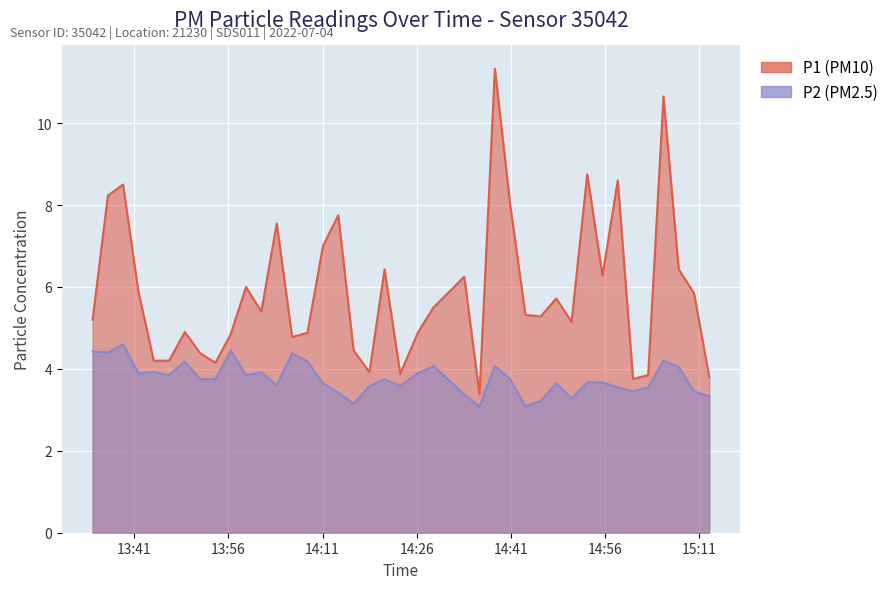

Rank the series by their maximum value, from highest to lowest.

P1, P2